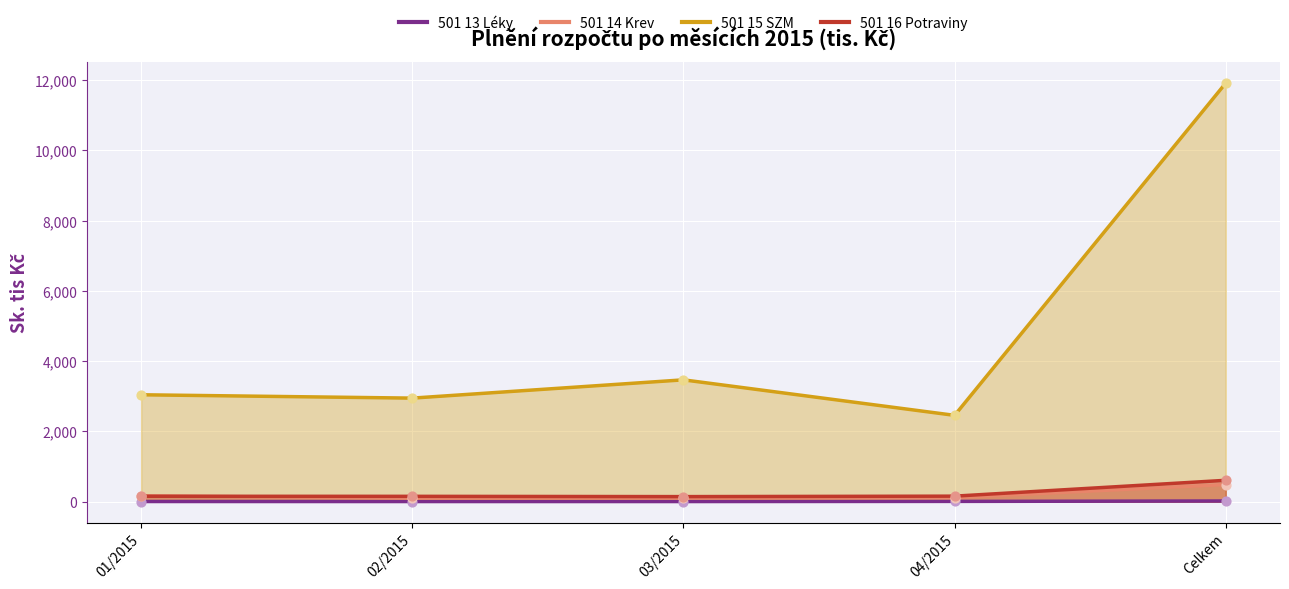

At which category is the sum across all series the highest?

Celkem